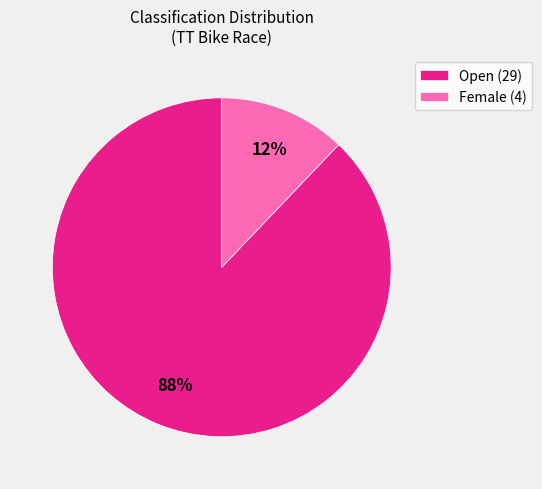

The Open slice represents 88% of the pie. True or false?

True